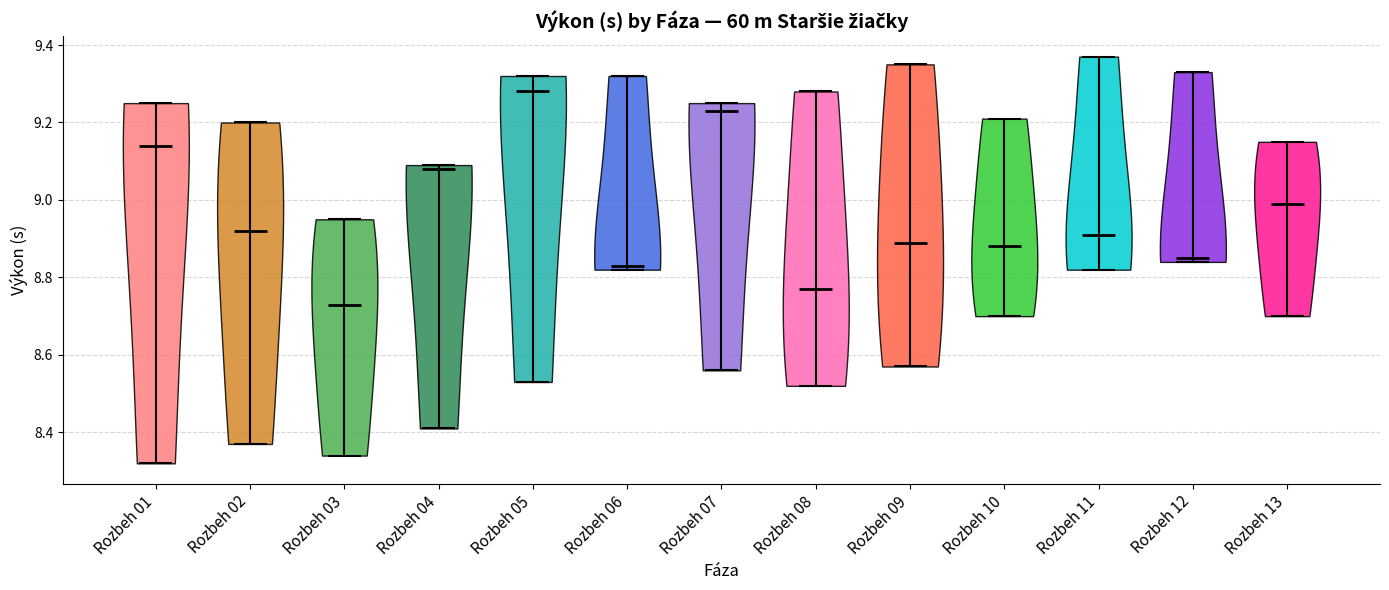

What is the lowest point the violin for Rozbeh 12 reaches on the y-axis? The values are not printed on the chart, so give them approximately, as read against the axis.

8.84